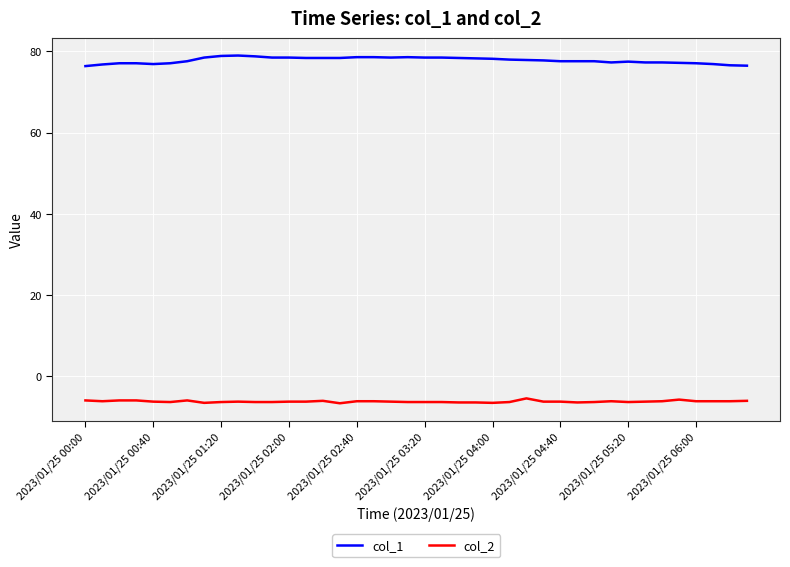

At how many categories does at least one series exceed 14?

40